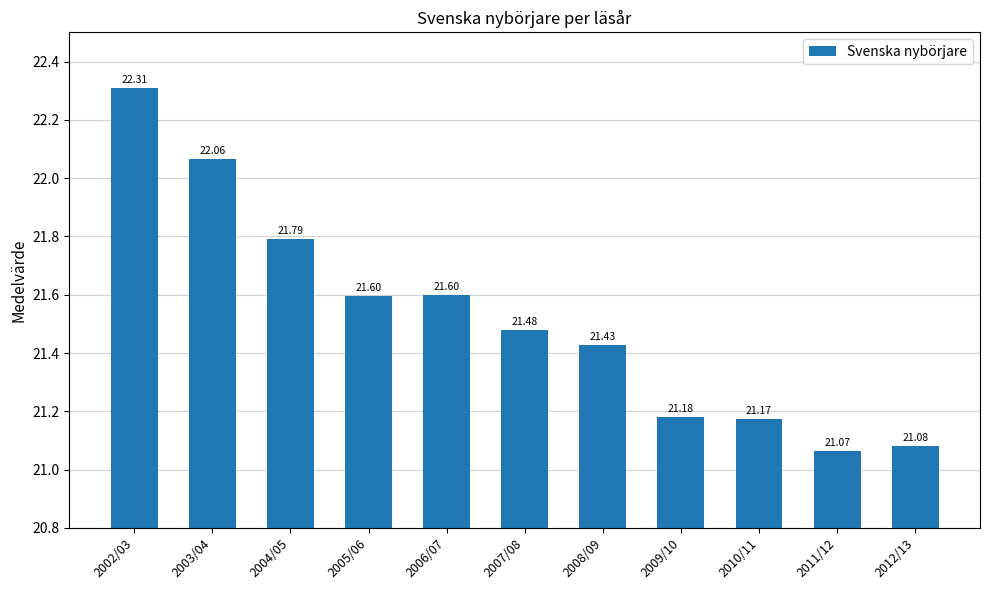

Reading right to left, what are all the values shown in this chart?

21.1	21.1	21.2	21.2	21.4	21.5	21.6	21.6	21.8	22.1	22.3